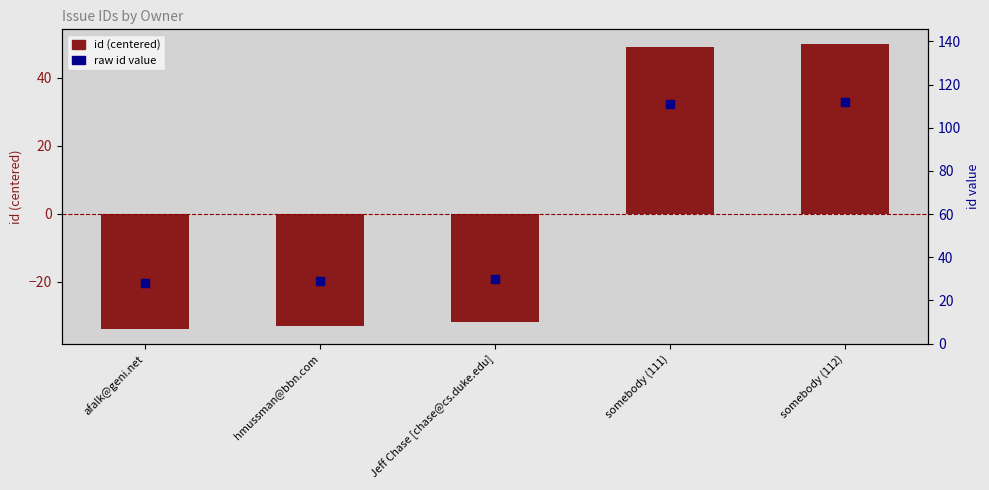

Which series has the largest total across all categories?

raw id